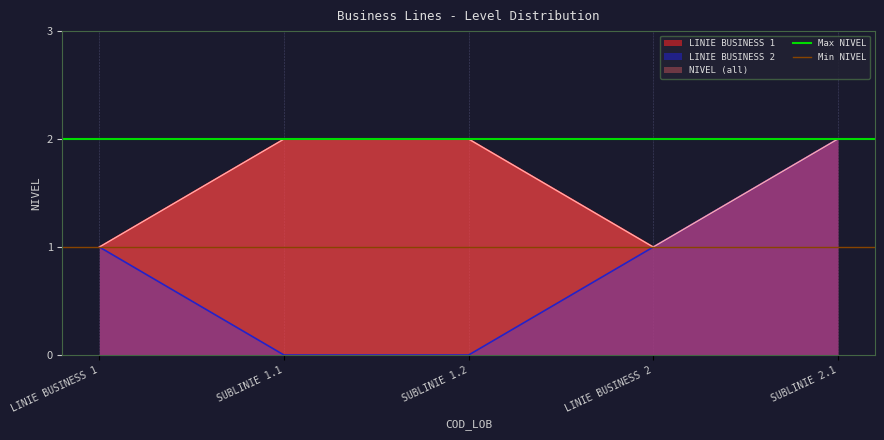

True or false: Min NIVEL has a value of 1 at LINIE BUSINESS 1.

True